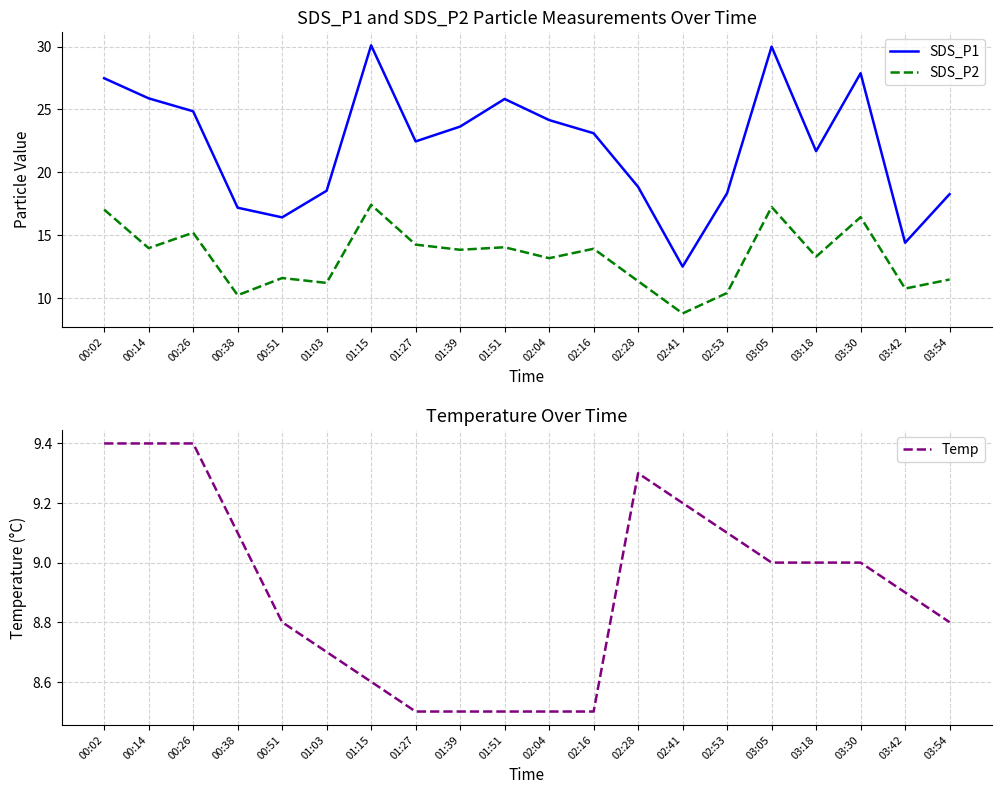

At which category does SDS_P1 reach its first local valley?

00:51